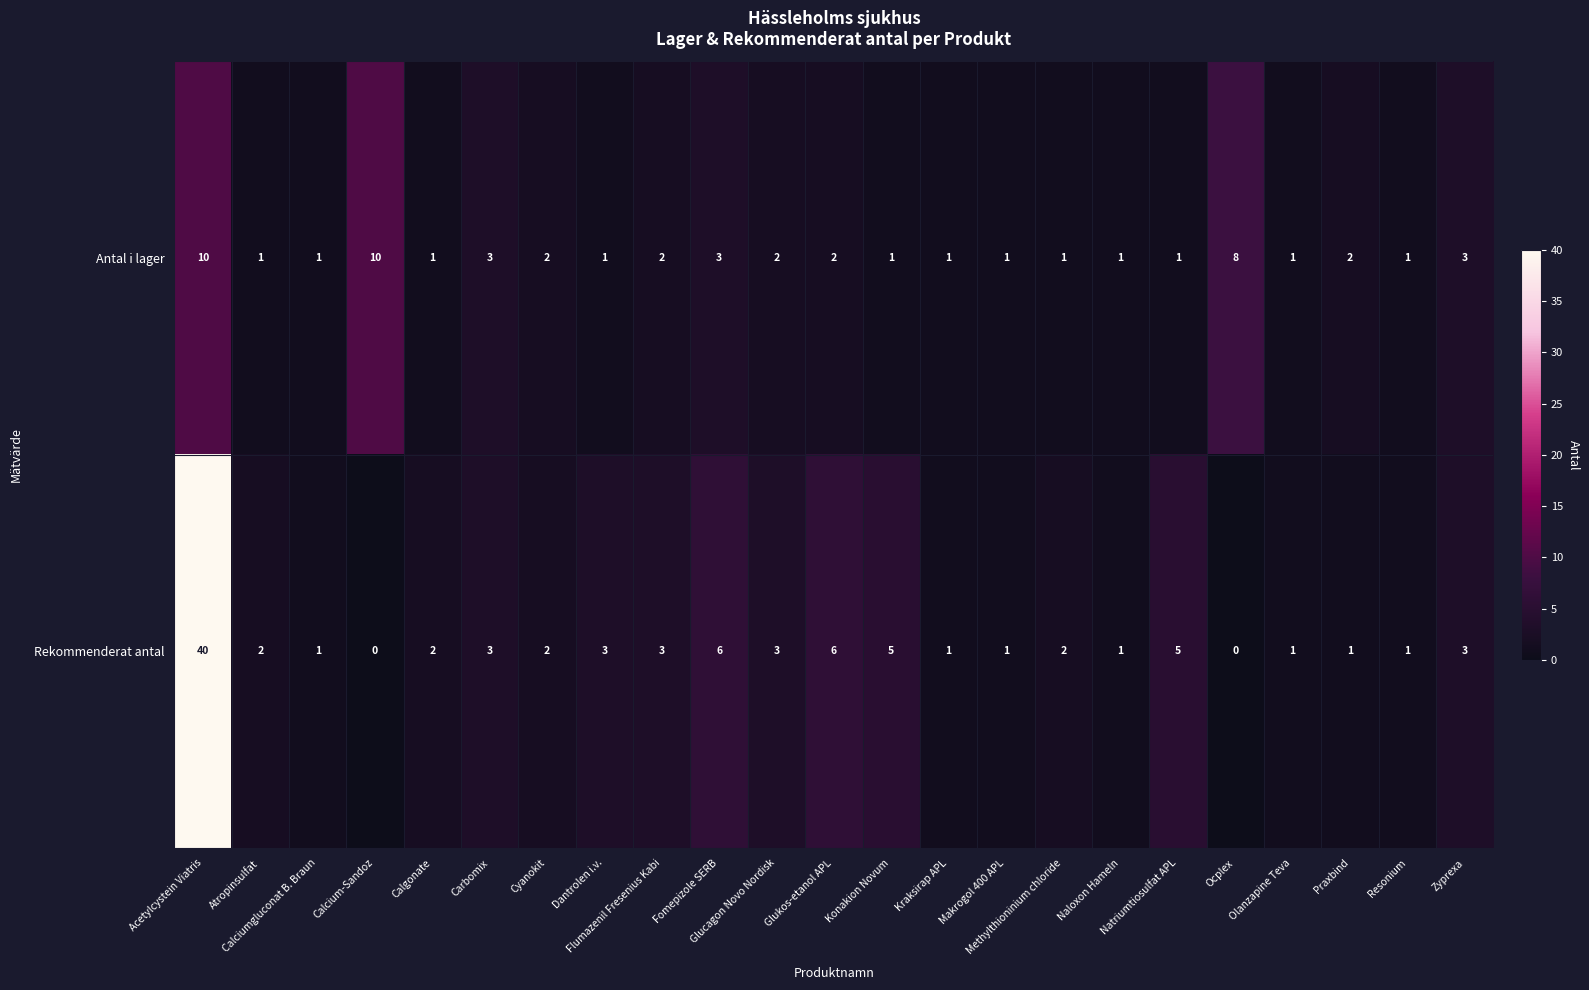

Which series has the widest spread of values?

Rekommenderat antal